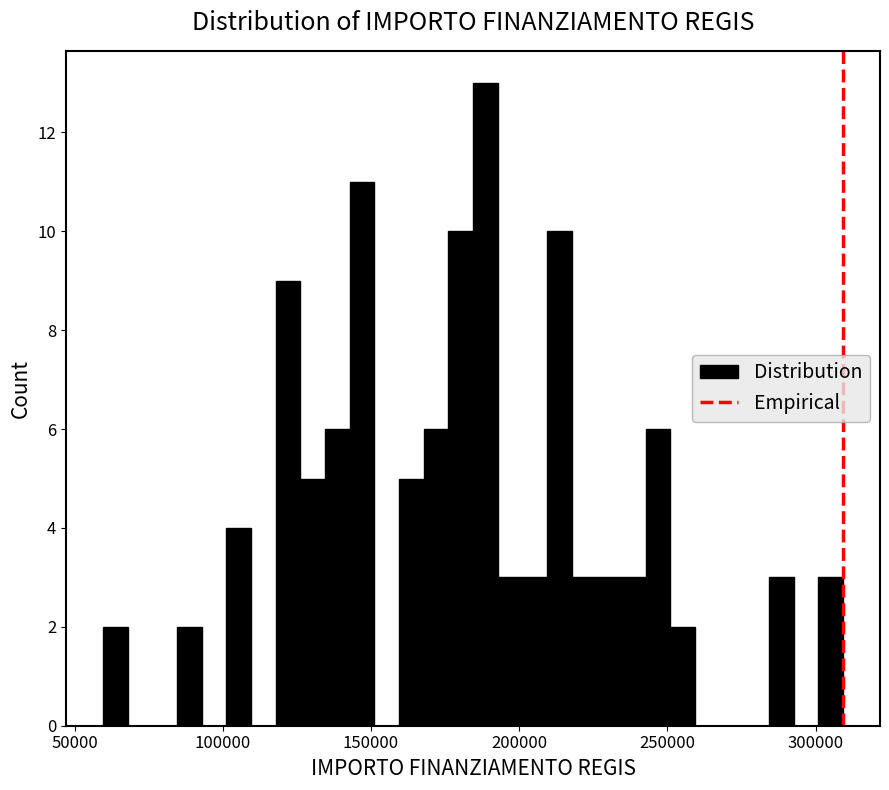

Read against the x-axis, roughly where is the centre of the tallest bar?

190000